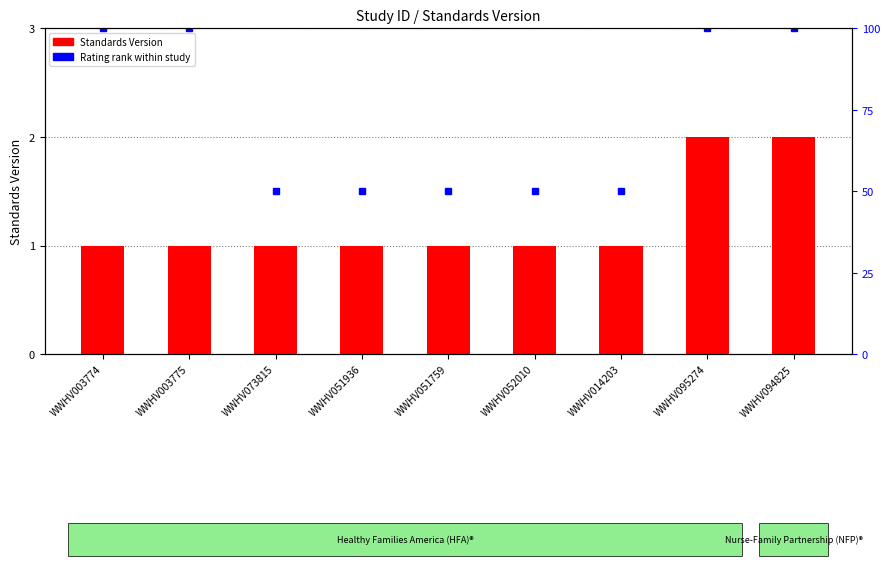

List the labels in order of Rating rank within study value, largest first.

WWHV003774, WWHV003775, WWHV095274, WWHV094825, WWHV073815, WWHV051936, WWHV051759, WWHV052010, WWHV014203